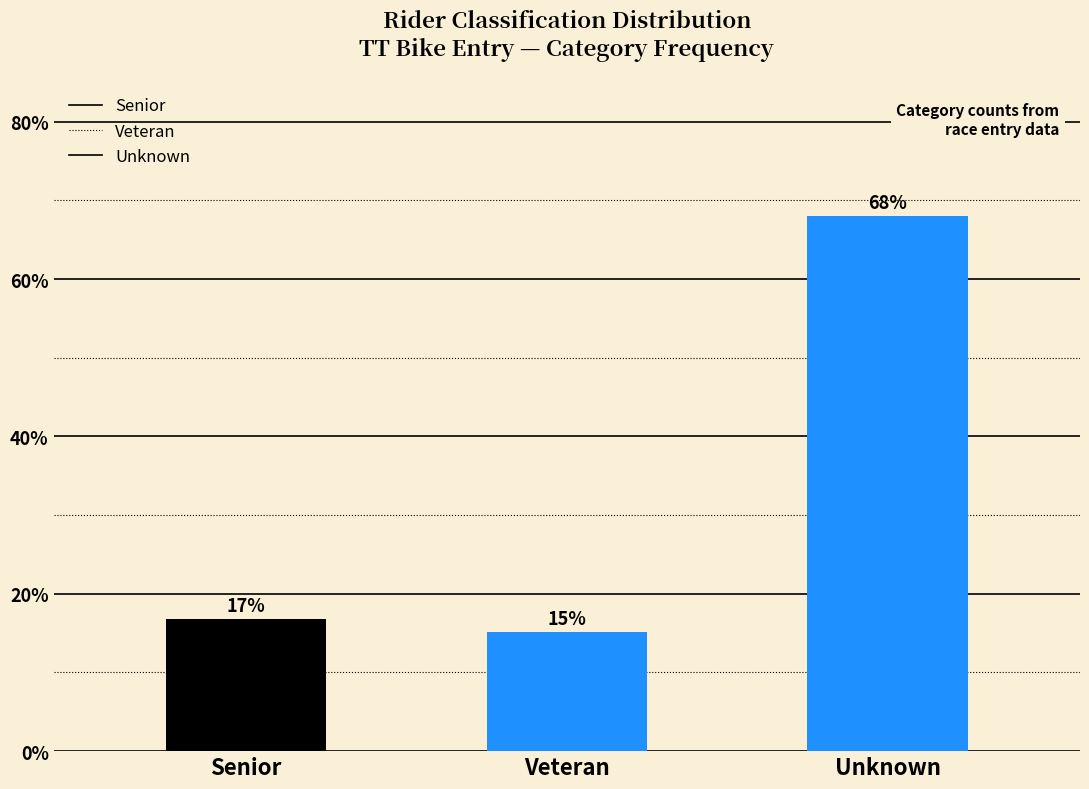

How many bars are there in total?

3